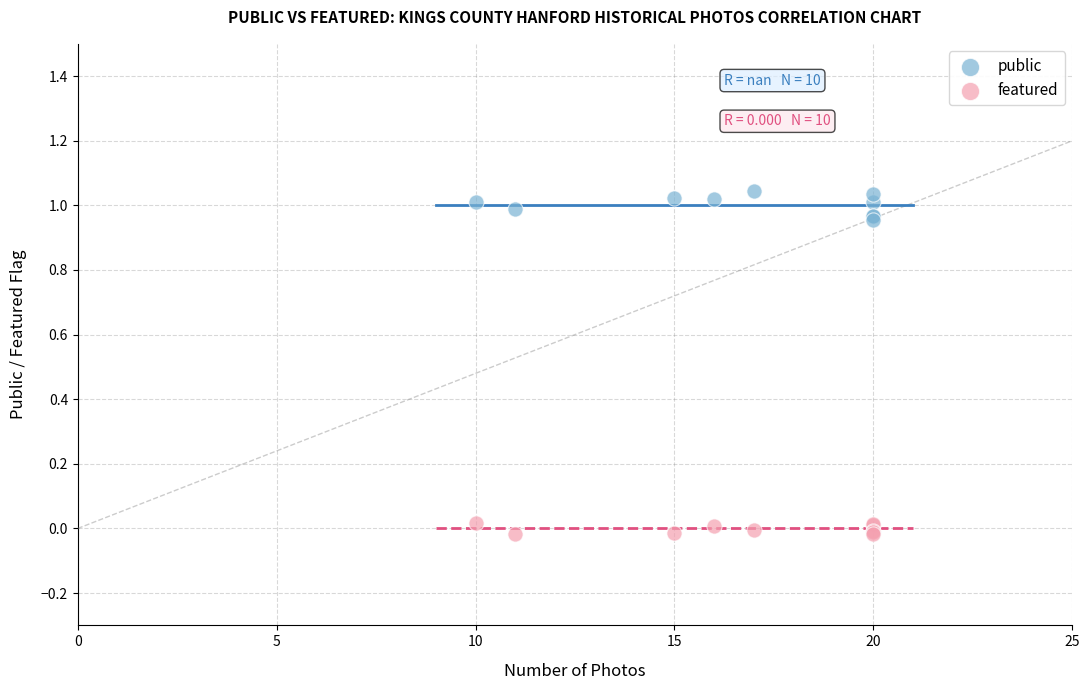

What are all the series names shown in the legend?

public, featured